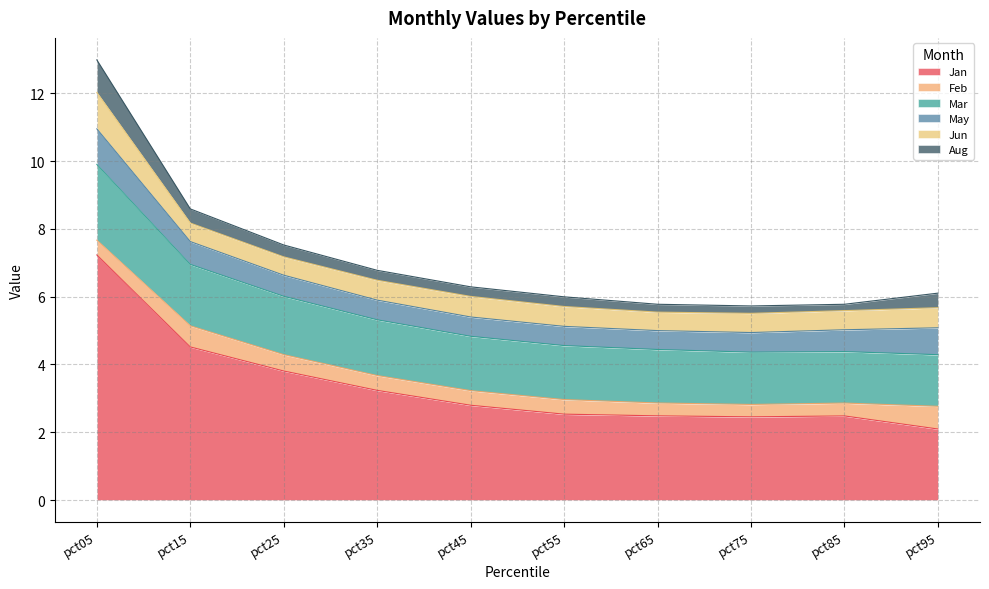

Reading left to right, list all the values displayed in this chart.

Jan: 7.2	4.5	3.8	3.2	2.8	2.5	2.5	2.5	2.5	2.1
Feb: 0.4	0.6	0.5	0.4	0.4	0.4	0.4	0.4	0.4	0.7
Mar: 2.2	1.8	1.7	1.6	1.6	1.6	1.6	1.5	1.5	1.5
May: 1.0	0.7	0.6	0.6	0.6	0.6	0.6	0.6	0.6	0.8
Jun: 1.1	0.5	0.5	0.6	0.6	0.6	0.5	0.6	0.6	0.6
Aug: 1.0	0.4	0.4	0.3	0.3	0.3	0.2	0.2	0.2	0.4